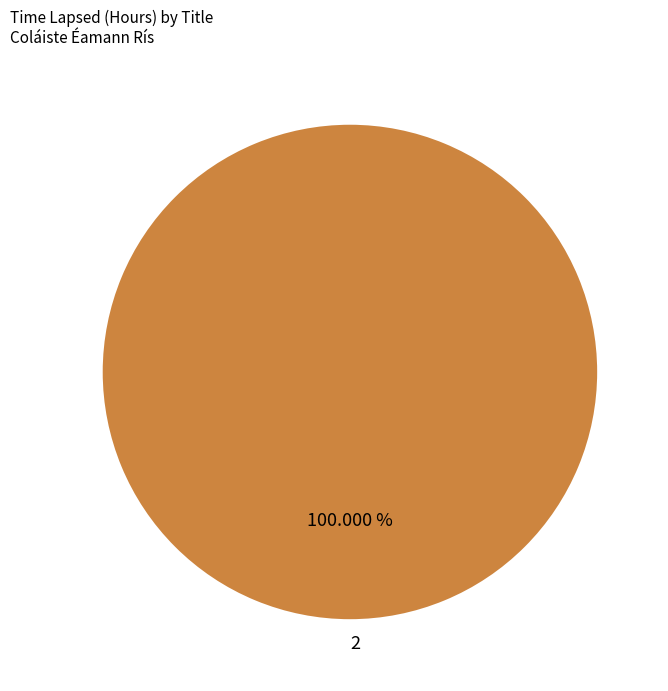

Does any single category account for the majority?

Yes